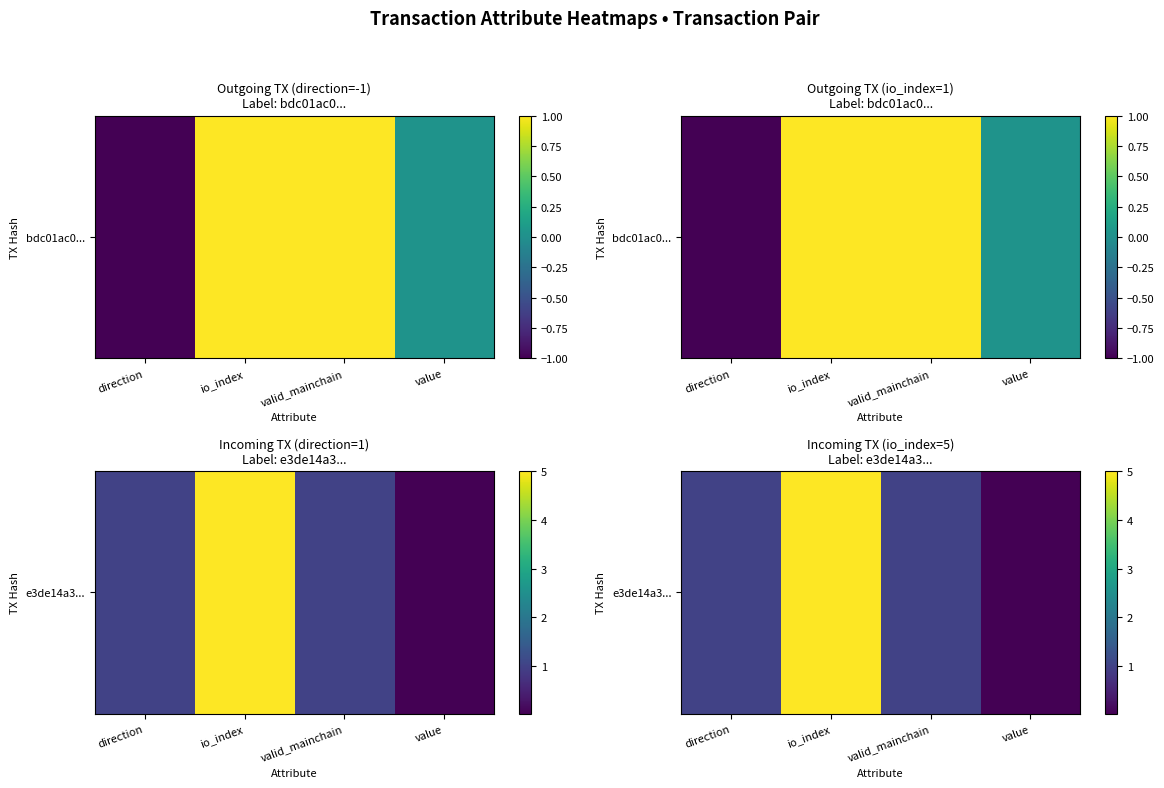

What is the difference between the maximum and second lowest values?

4.0